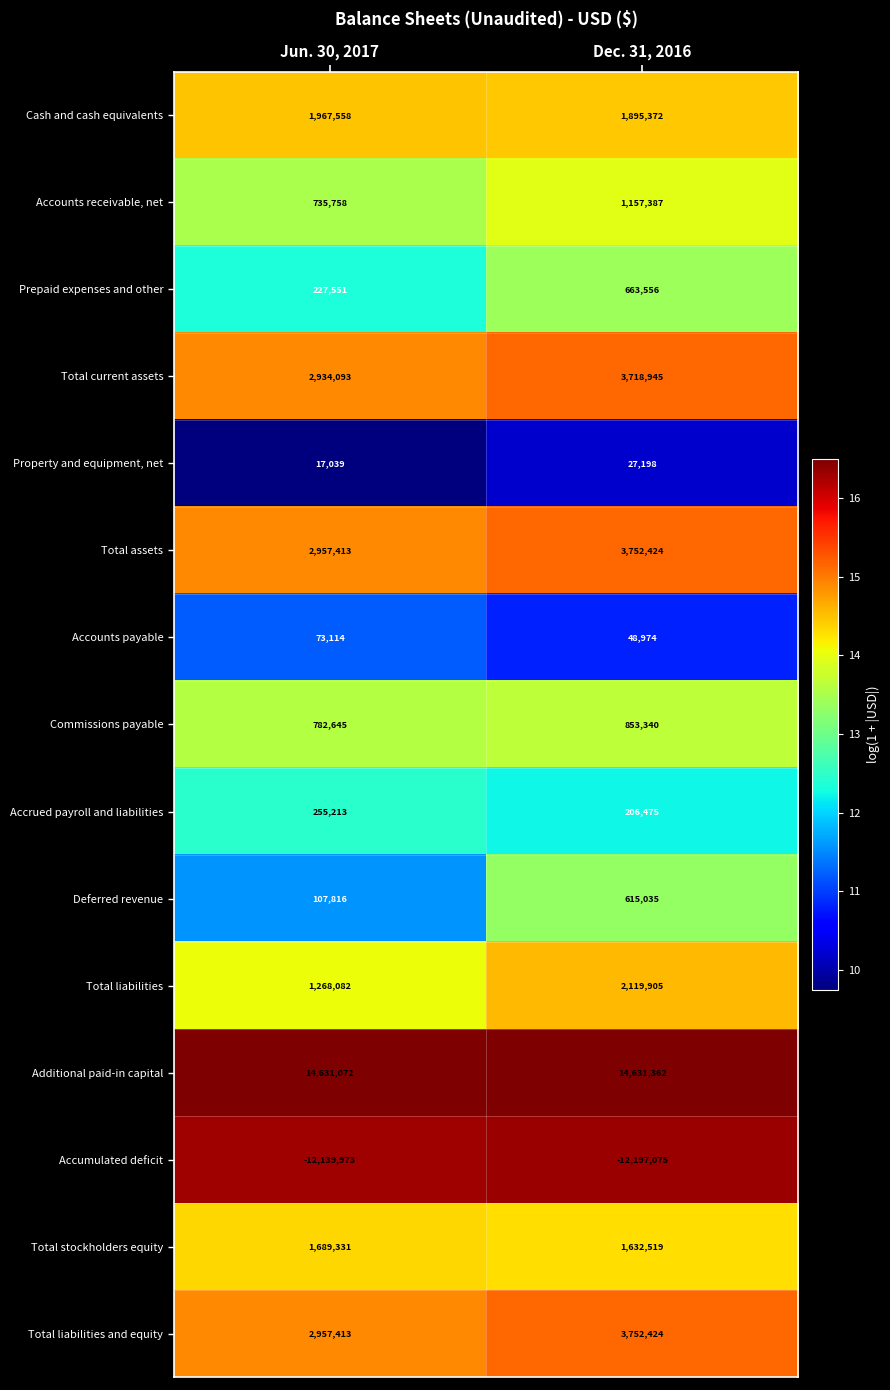

Reading left to right, extract all data points from this chart.

Cash and cash equivalents: Jun. 30, 2017=1967558	Dec. 31, 2016=1895372
Accounts receivable, net: Jun. 30, 2017=735758	Dec. 31, 2016=1157387
Prepaid expenses and other: Jun. 30, 2017=227551	Dec. 31, 2016=663556
Total current assets: Jun. 30, 2017=2934093	Dec. 31, 2016=3718945
Property and equipment, net: Jun. 30, 2017=17039	Dec. 31, 2016=27198
Total assets: Jun. 30, 2017=2957413	Dec. 31, 2016=3752424
Accounts payable: Jun. 30, 2017=73114	Dec. 31, 2016=48974
Commissions payable: Jun. 30, 2017=782645	Dec. 31, 2016=853340
Accrued payroll and liabilities: Jun. 30, 2017=255213	Dec. 31, 2016=206475
Deferred revenue: Jun. 30, 2017=107816	Dec. 31, 2016=615035
Total liabilities: Jun. 30, 2017=1268082	Dec. 31, 2016=2119905
Additional paid-in capital: Jun. 30, 2017=14631072	Dec. 31, 2016=14631362
Accumulated deficit: Jun. 30, 2017=-12139973	Dec. 31, 2016=-12197075
Total stockholders equity: Jun. 30, 2017=1689331	Dec. 31, 2016=1632519
Total liabilities and equity: Jun. 30, 2017=2957413	Dec. 31, 2016=3752424